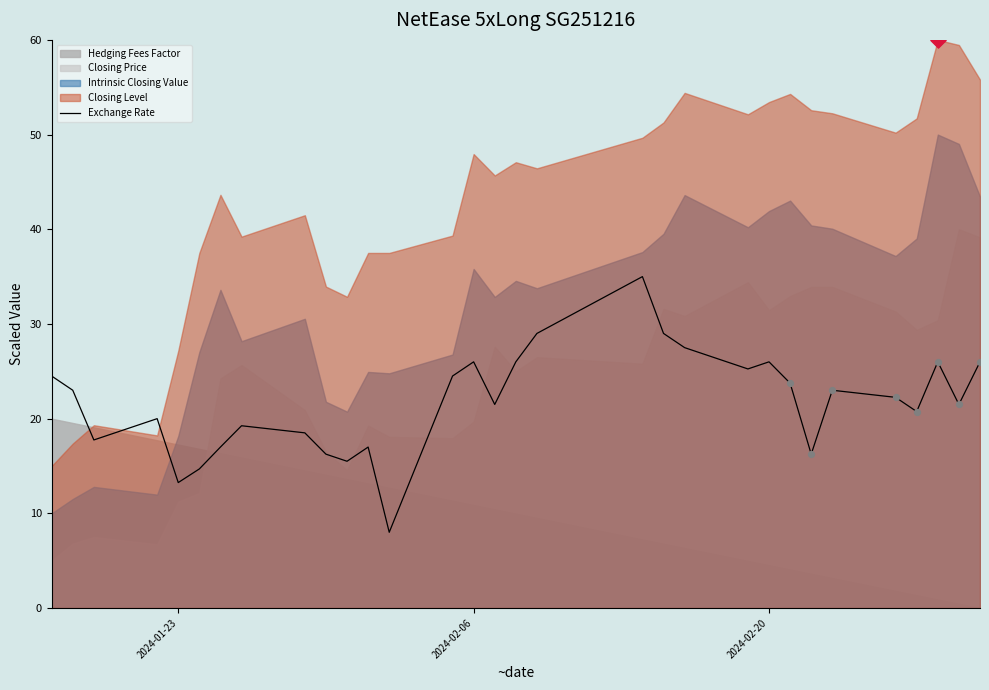

What is the minimum value for Exchange Rate?

8.0